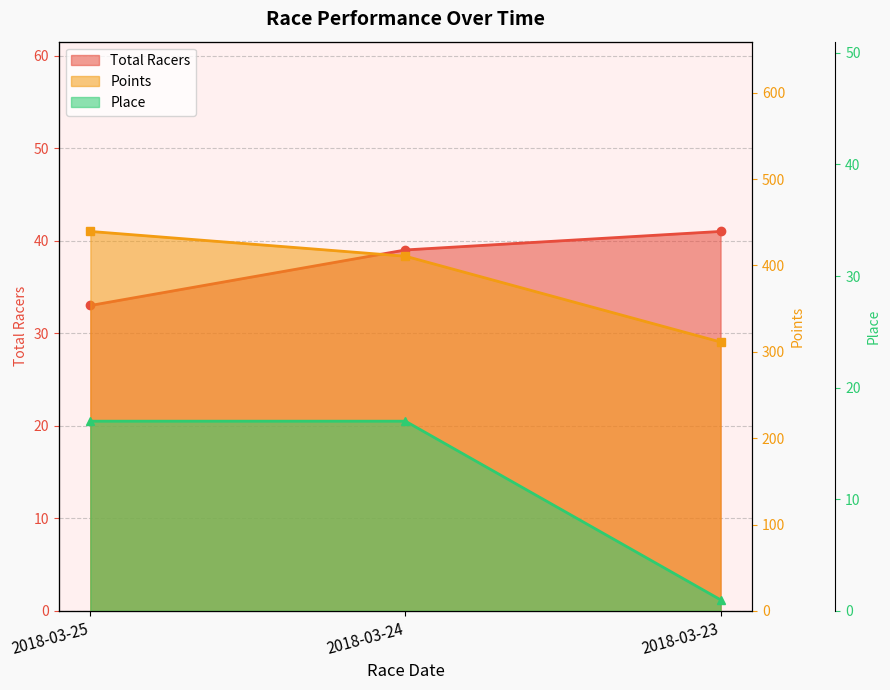

At which label does Total Racers first exceed 39?

2018-03-23